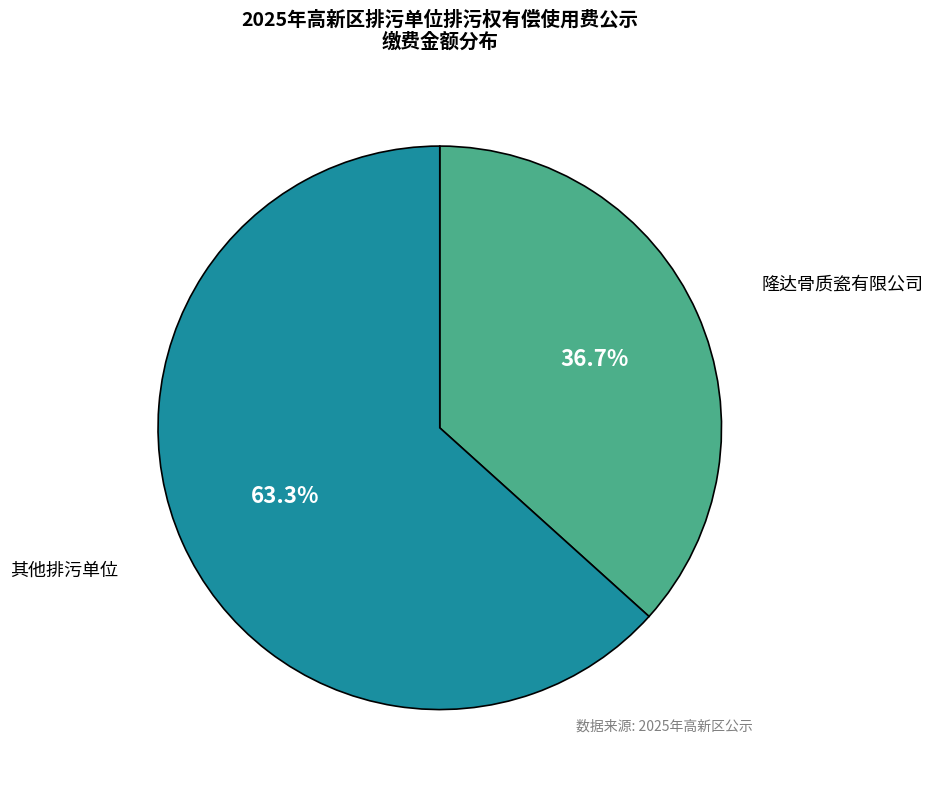

Is the sum of 隆达骨质瓷有限公司 and 其他排污单位 greater than half?

Yes